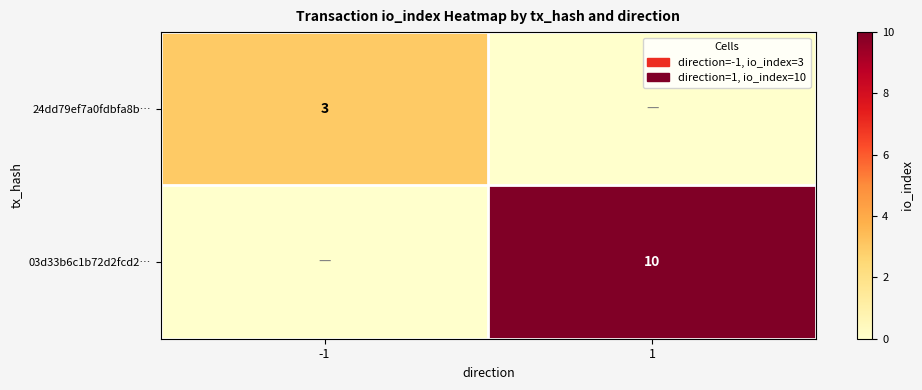

At which category is the sum across all series the highest?

1